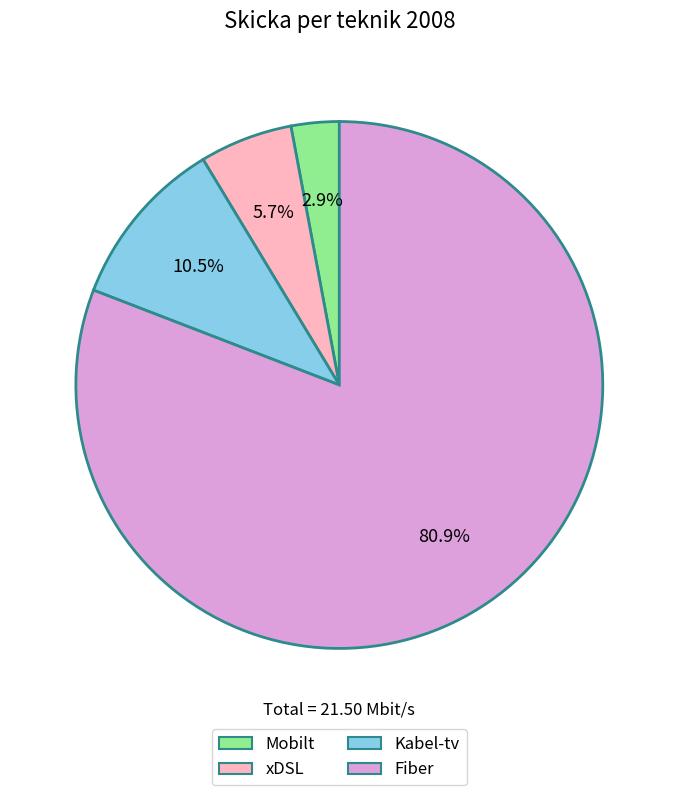

To the nearest percent, what is the difference between the largest and smallest slice percentages?

78%